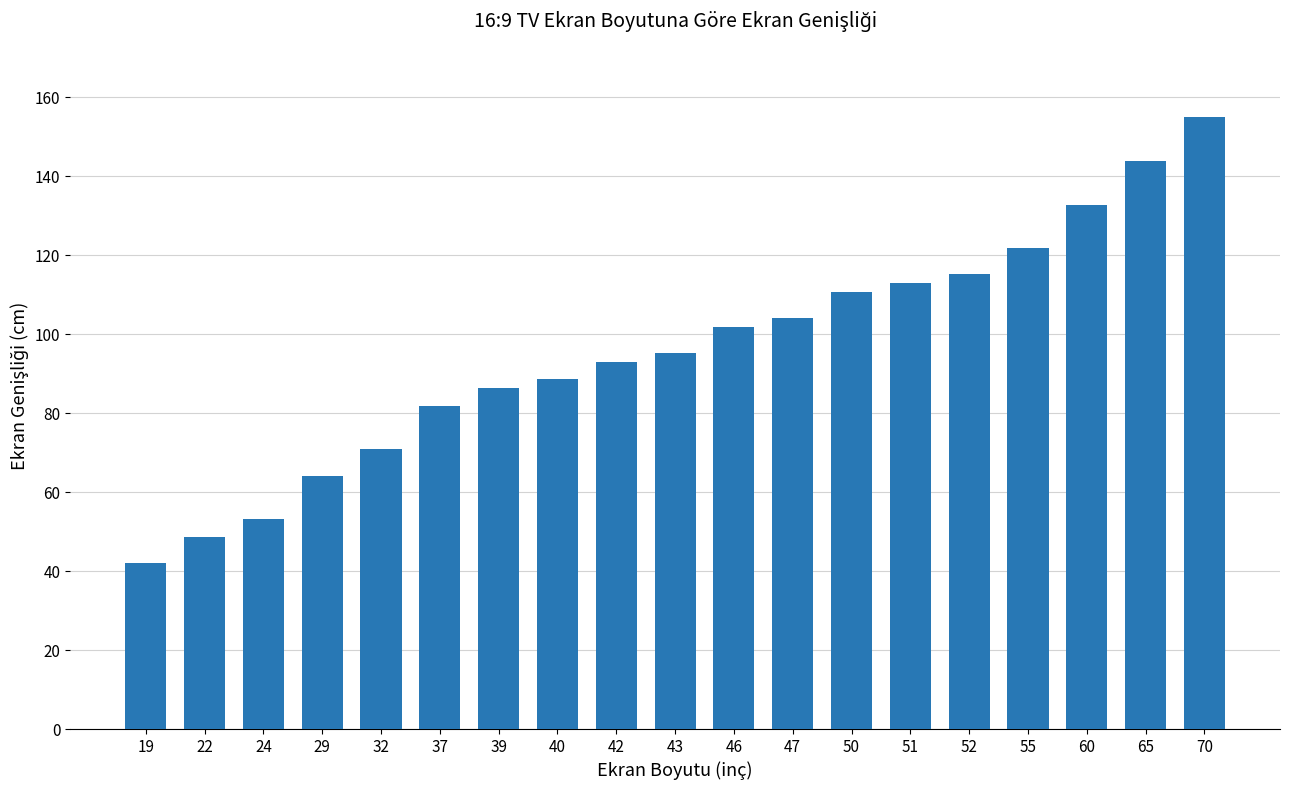

What is the value of the 13th bar from the left?

110.7